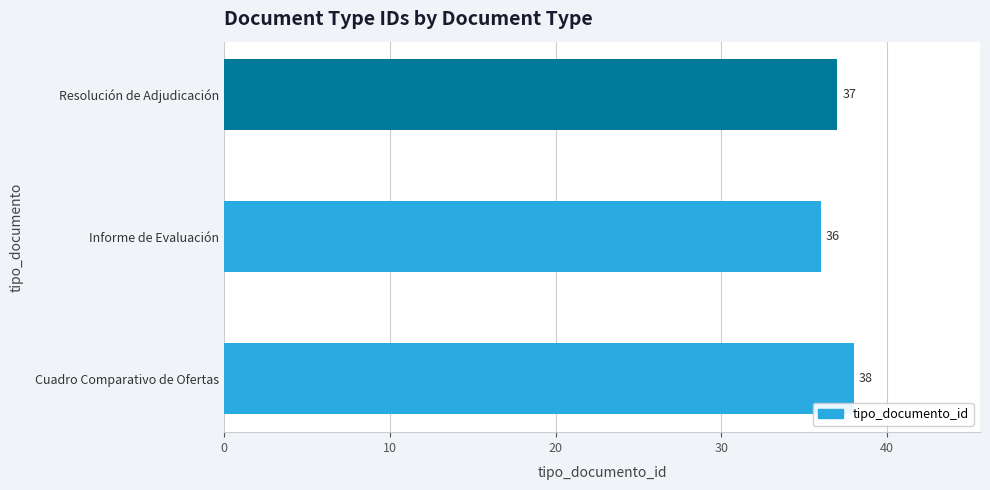

What is the sum of all values?

111